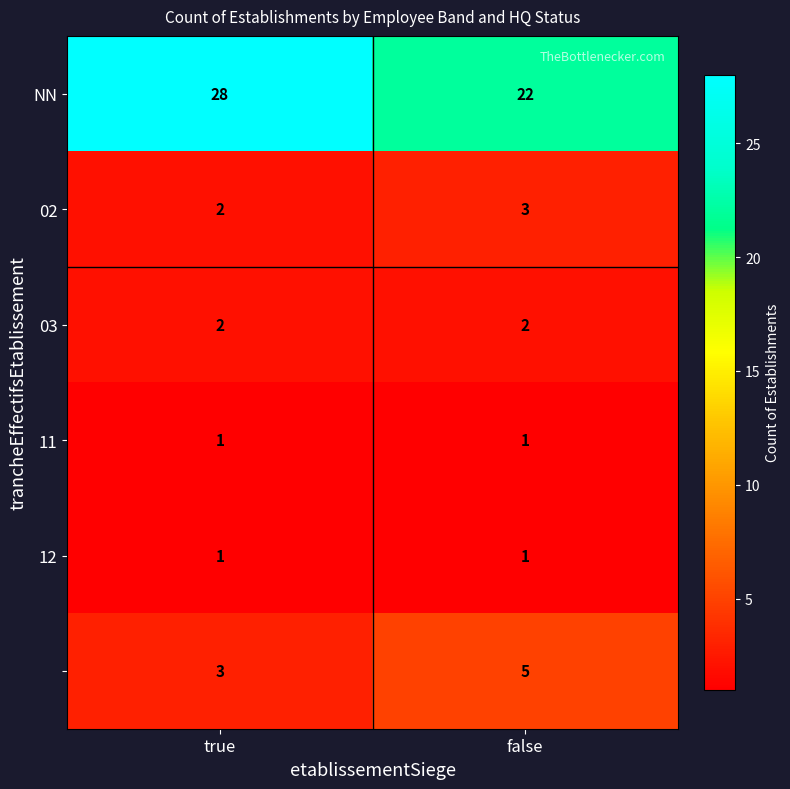

At which category is the sum across all series the highest?

true